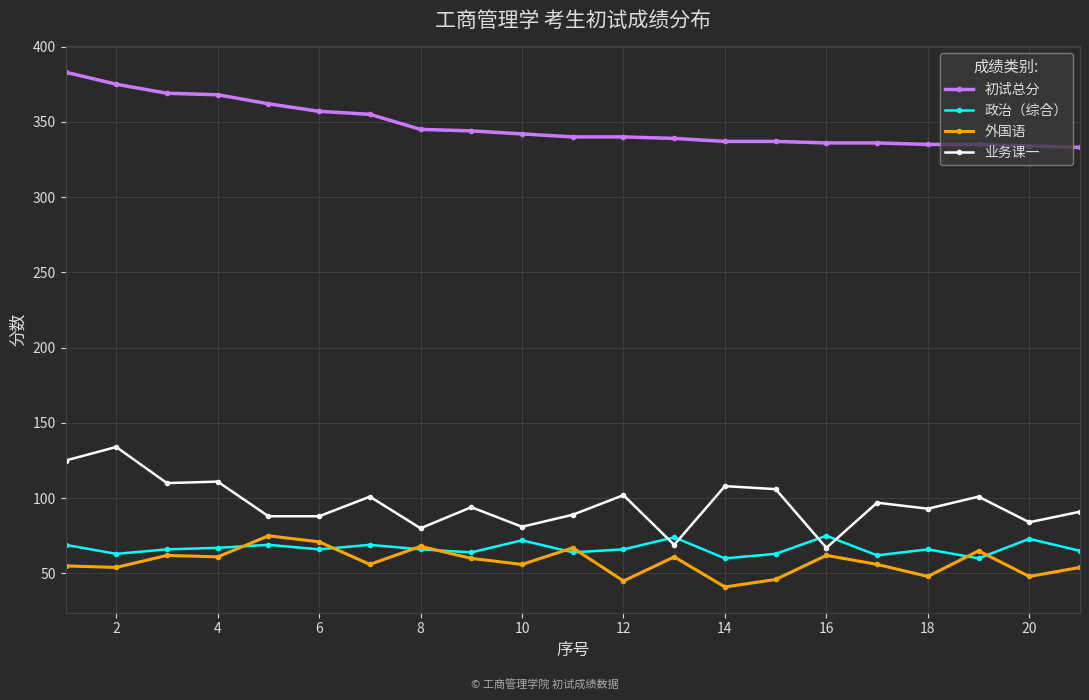

Which series has the largest total across all categories?

初试总分